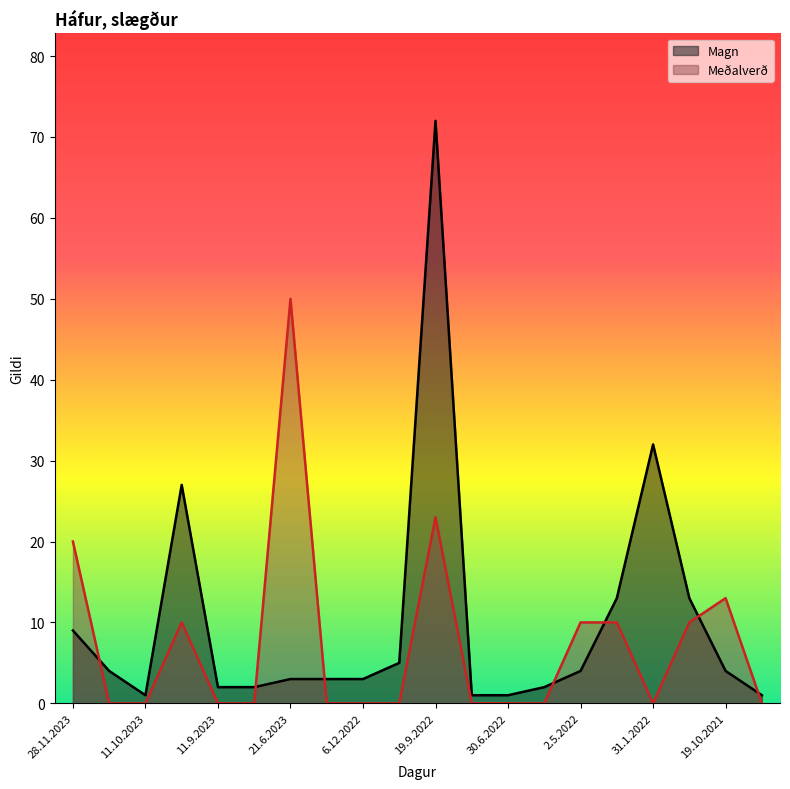

Reading left to right, extract all data points from this chart.

Magn (líne): 9	4	1	27	2	2	3	3	3	5	72	1	1	2	4	13	32	13	4	1
Meðalverð (líne): 20	0	0	10	0	0	50	0	0	0	23	0	0	0	10	10	0	10	13	0